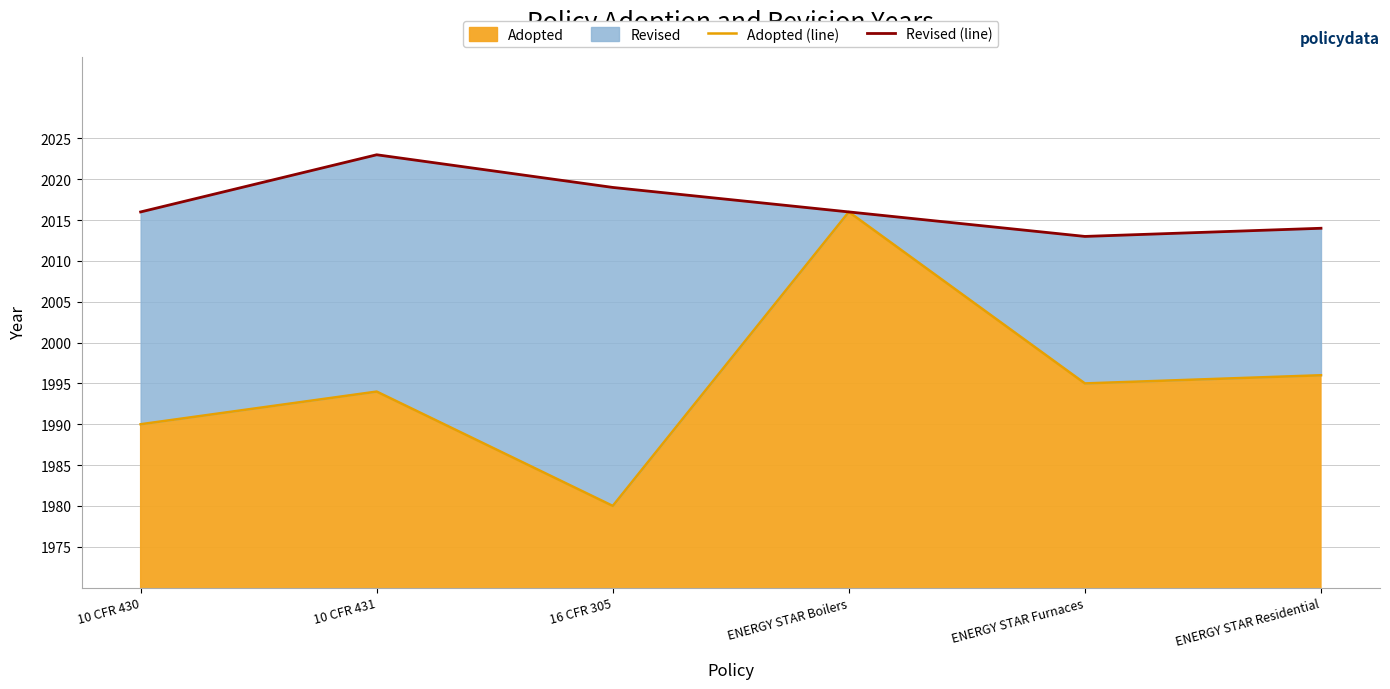

What is the difference between the maximum and minimum values in the Adopted (line) series?

36